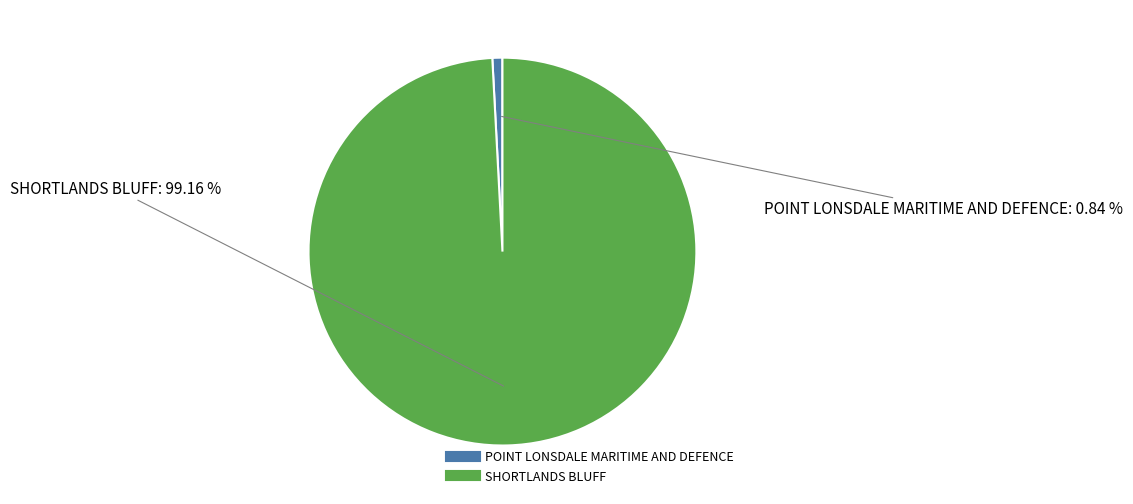

What percentage do POINT LONSDALE MARITIME AND DEFENCE and SHORTLANDS BLUFF together represent?

100.0%